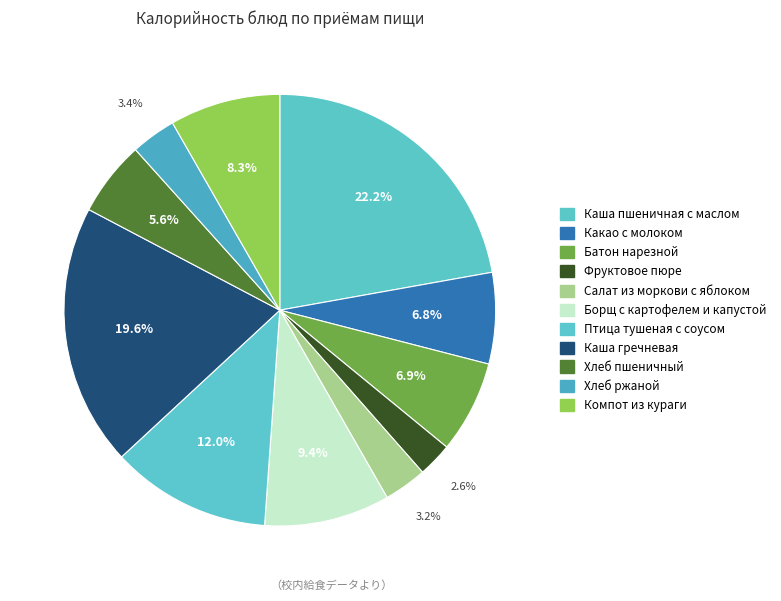

To the nearest percent, what percentage of the pie is Салат из моркови с яблоком?

3%